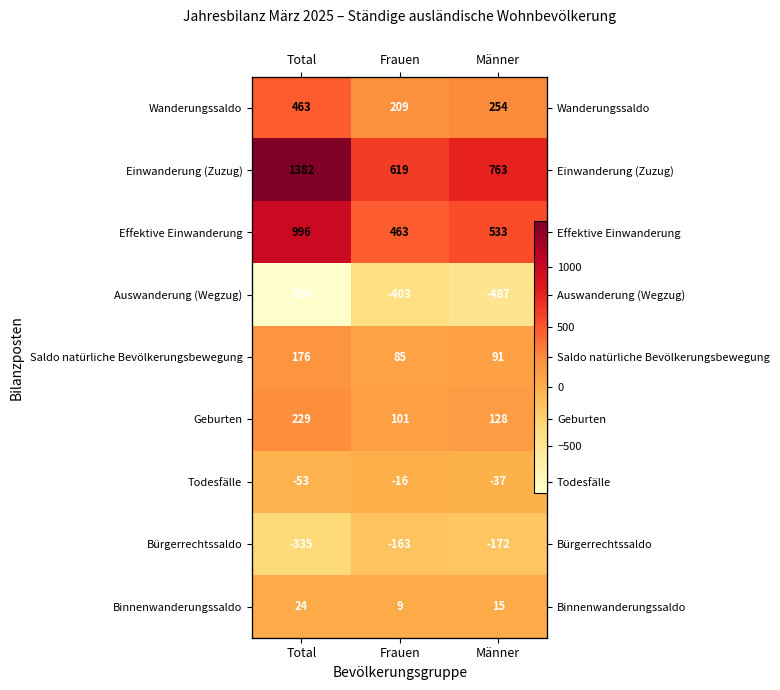

At which category is the sum across all series the highest?

Total